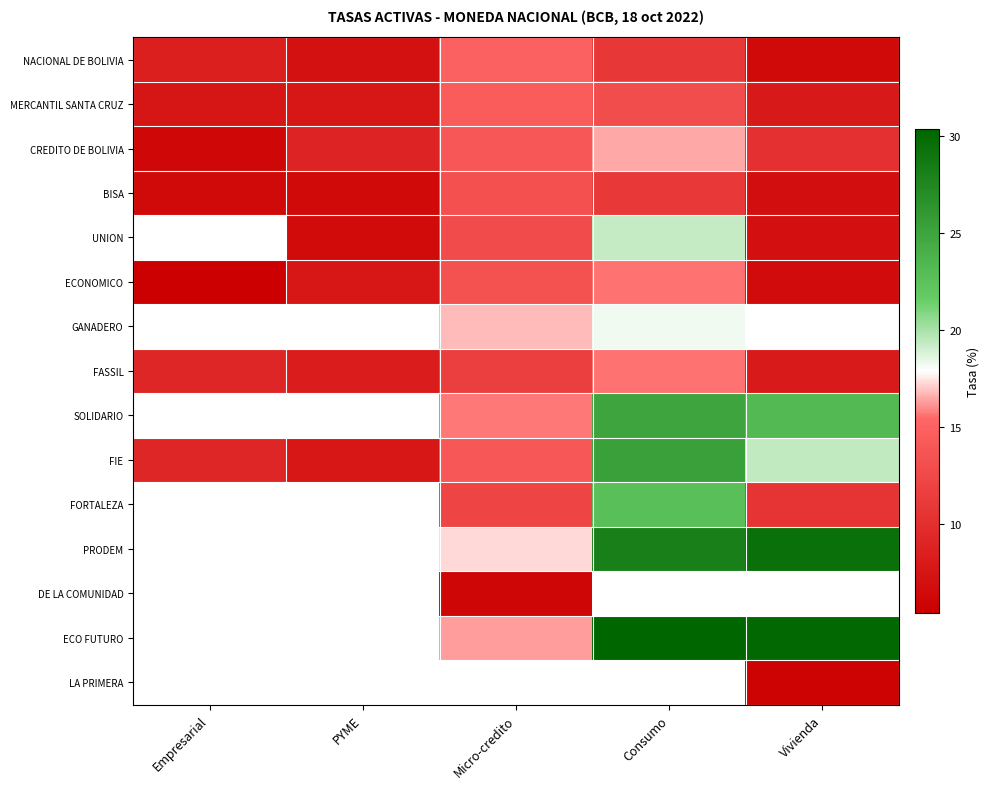

Reading left to right, list all the values displayed in this chart.

NACIONAL DE BOLIVIA: Empresarial=8.4	PYME=7.1	Micro-credito=15.0	Consumo=10.8	Vivienda=6.3
MERCANTIL SANTA CRUZ: Empresarial=7.6	PYME=7.6	Micro-credito=14.4	Consumo=13.0	Vivienda=8.0
CREDITO DE BOLIVIA: Empresarial=6.2	PYME=8.9	Micro-credito=13.9	Consumo=16.5	Vivienda=10.2
BISA: Empresarial=6.4	PYME=6.3	Micro-credito=13.3	Consumo=11.0	Vivienda=6.9
UNION: Empresarial=0.0	PYME=6.5	Micro-credito=12.8	Consumo=19.3	Vivienda=7.0
ECONOMICO: Empresarial=5.4	PYME=7.6	Micro-credito=13.5	Consumo=15.6	Vivienda=6.5
GANADERO: Empresarial=0.0	PYME=0.0	Micro-credito=16.8	Consumo=18.2	Vivienda=0.0
FASSIL: Empresarial=9.2	PYME=8.2	Micro-credito=11.7	Consumo=15.6	Vivienda=8.0
SOLIDARIO: Empresarial=0.0	PYME=0.0	Micro-credito=15.7	Consumo=25.0	Vivienda=23.2
FIE: Empresarial=9.2	PYME=7.6	Micro-credito=14.0	Consumo=25.4	Vivienda=19.4
FORTALEZA: Empresarial=0.0	PYME=0.0	Micro-credito=12.1	Consumo=22.7	Vivienda=10.6
PRODEM: Empresarial=0.0	PYME=0.0	Micro-credito=17.2	Consumo=28.1	Vivienda=29.4
DE LA COMUNIDAD: Empresarial=0.0	PYME=0.0	Micro-credito=6.0	Consumo=0.0	Vivienda=0.0
ECO FUTURO: Empresarial=0.0	PYME=0.0	Micro-credito=16.2	Consumo=30.3	Vivienda=30.1
LA PRIMERA: Empresarial=0.0	PYME=0.0	Micro-credito=0.0	Consumo=0.0	Vivienda=5.6